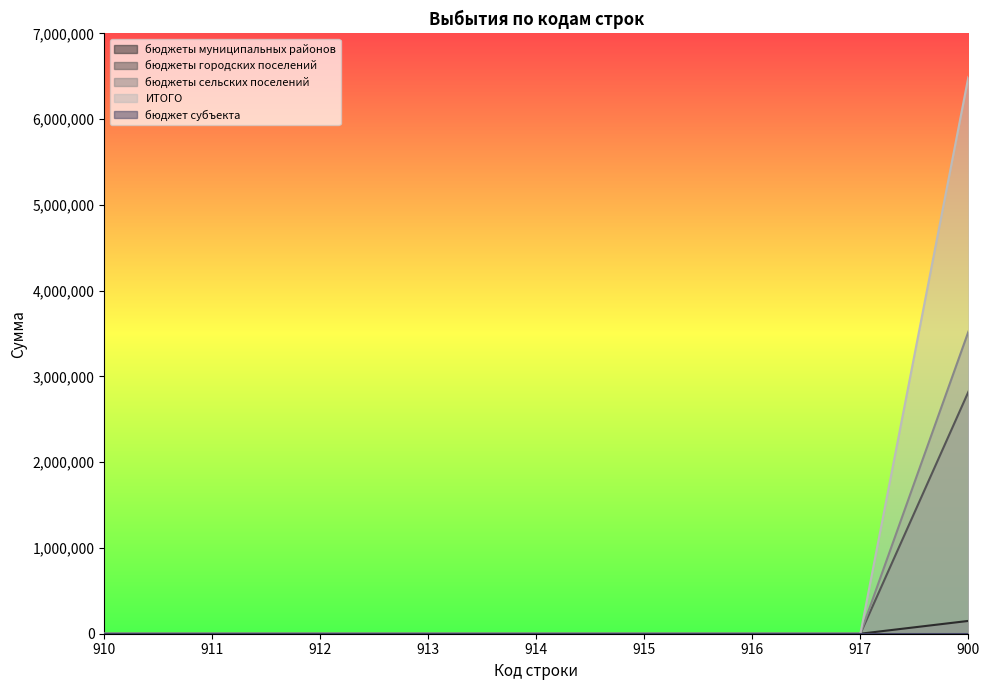

The value of бюджеты городских поселений at 915 is 0.0. True or false?

True